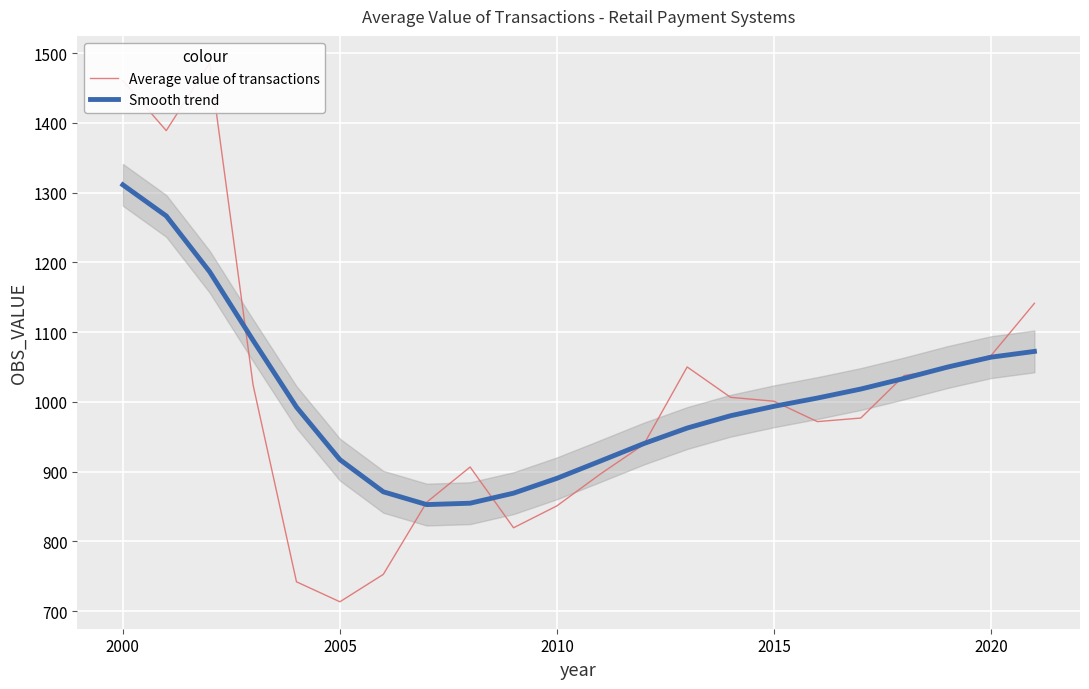

True or false: Smooth trend has a value of 1311.2 at 2000.

True